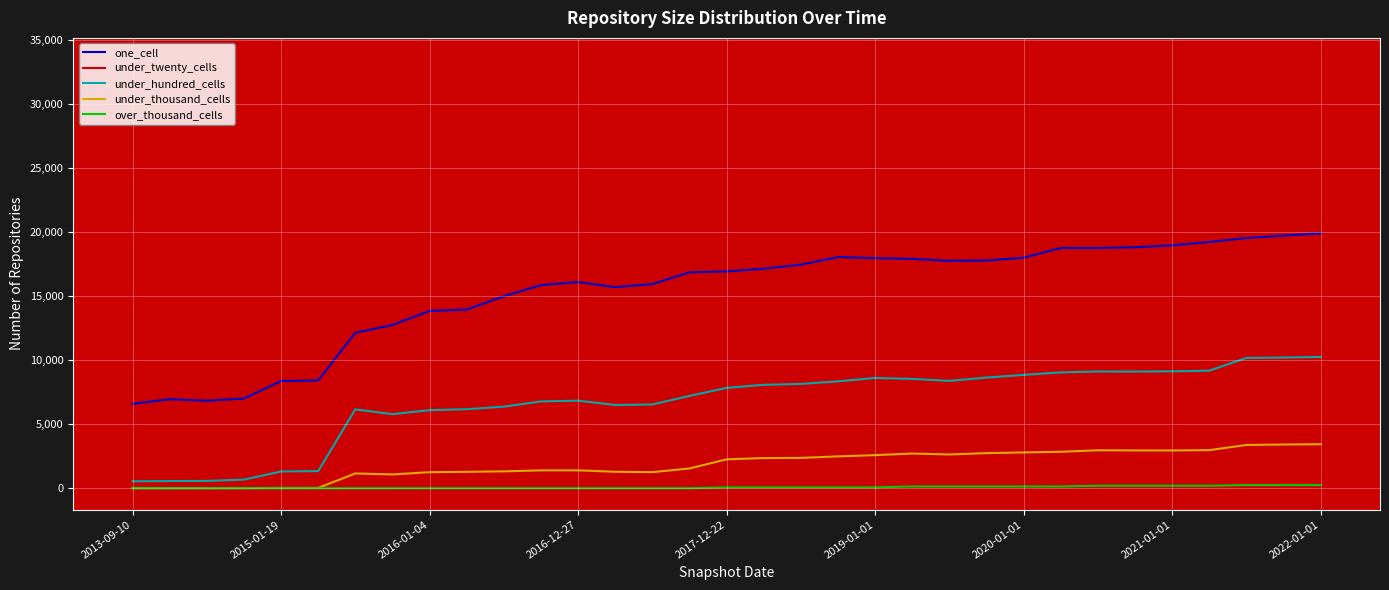

True or false: one_cell and under_thousand_cells intersect in this chart.

False